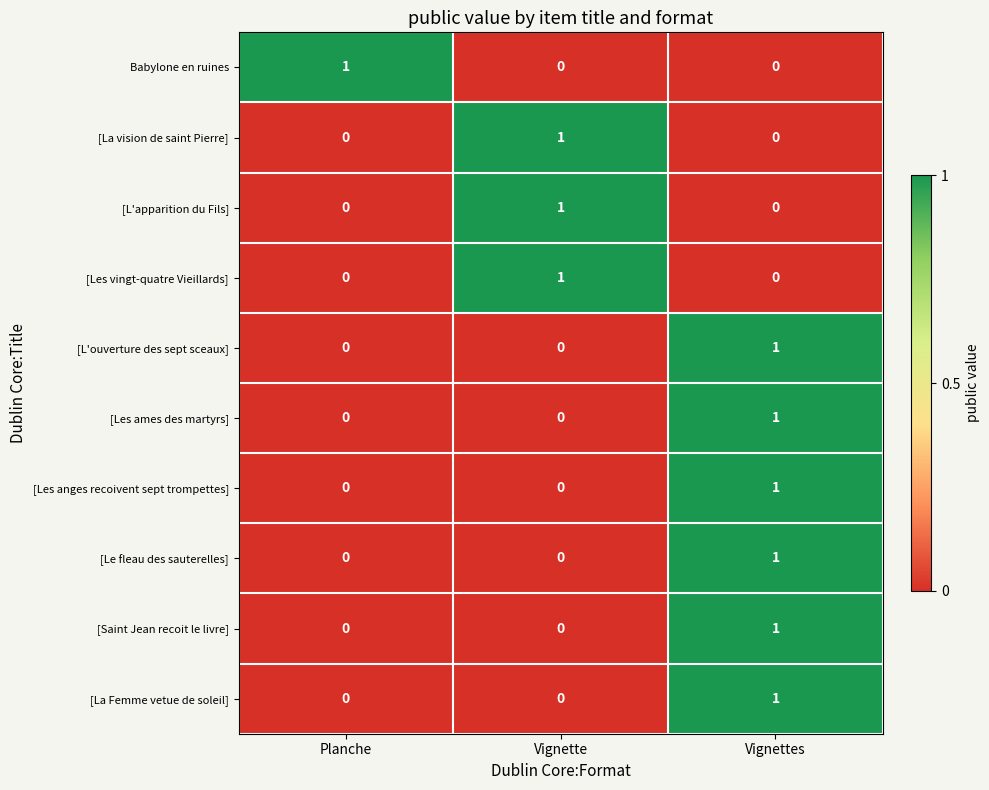

Reading left to right, list all the values displayed in this chart.

Babylone en ruines: Planche=1	Vignette=0	Vignettes=0
[La vision de saint Pierre]: Planche=0	Vignette=1	Vignettes=0
[L'apparition du Fils]: Planche=0	Vignette=1	Vignettes=0
[Les vingt-quatre Vieillards]: Planche=0	Vignette=1	Vignettes=0
[L'ouverture des sept sceaux]: Planche=0	Vignette=0	Vignettes=1
[Les ames des martyrs]: Planche=0	Vignette=0	Vignettes=1
[Les anges recoivent sept trompettes]: Planche=0	Vignette=0	Vignettes=1
[Le fleau des sauterelles]: Planche=0	Vignette=0	Vignettes=1
[Saint Jean recoit le livre]: Planche=0	Vignette=0	Vignettes=1
[La Femme vetue de soleil]: Planche=0	Vignette=0	Vignettes=1